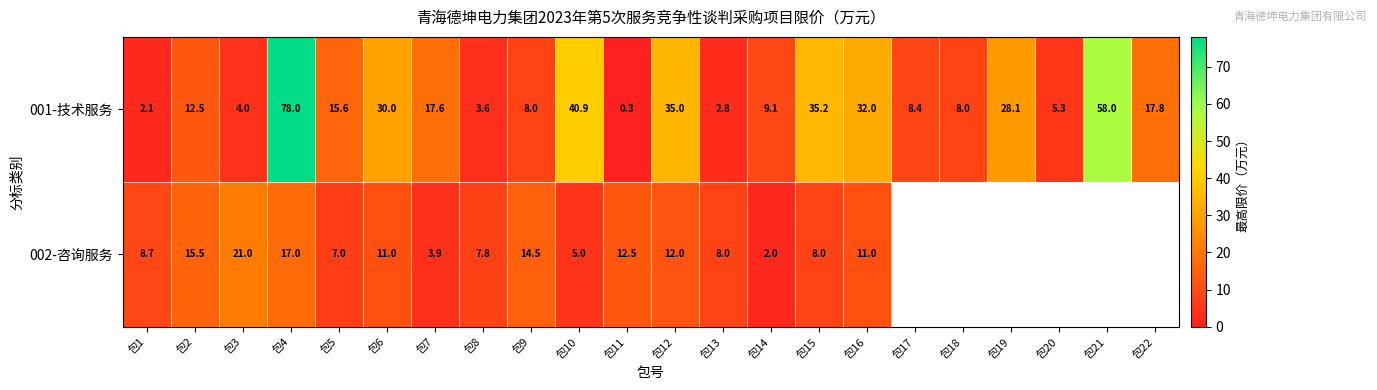

At which label does 001-技术服务 reach its peak?

包4